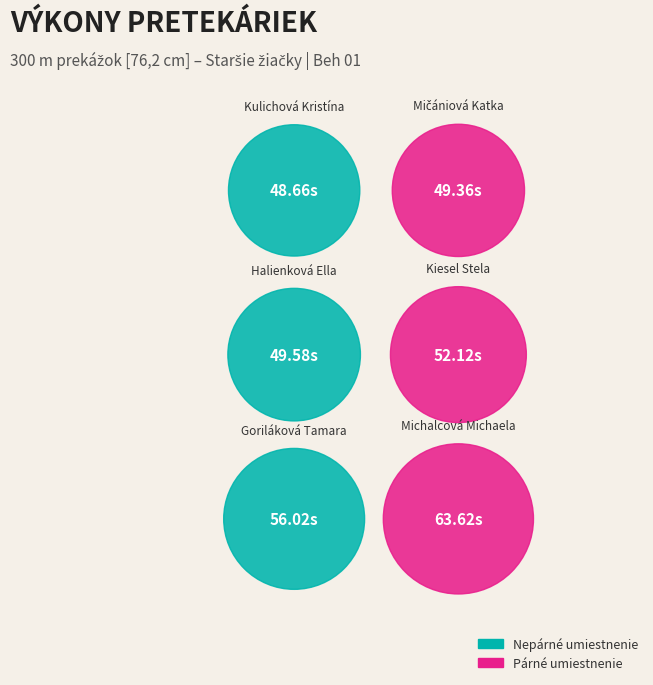

How many slices are in this pie chart?

6